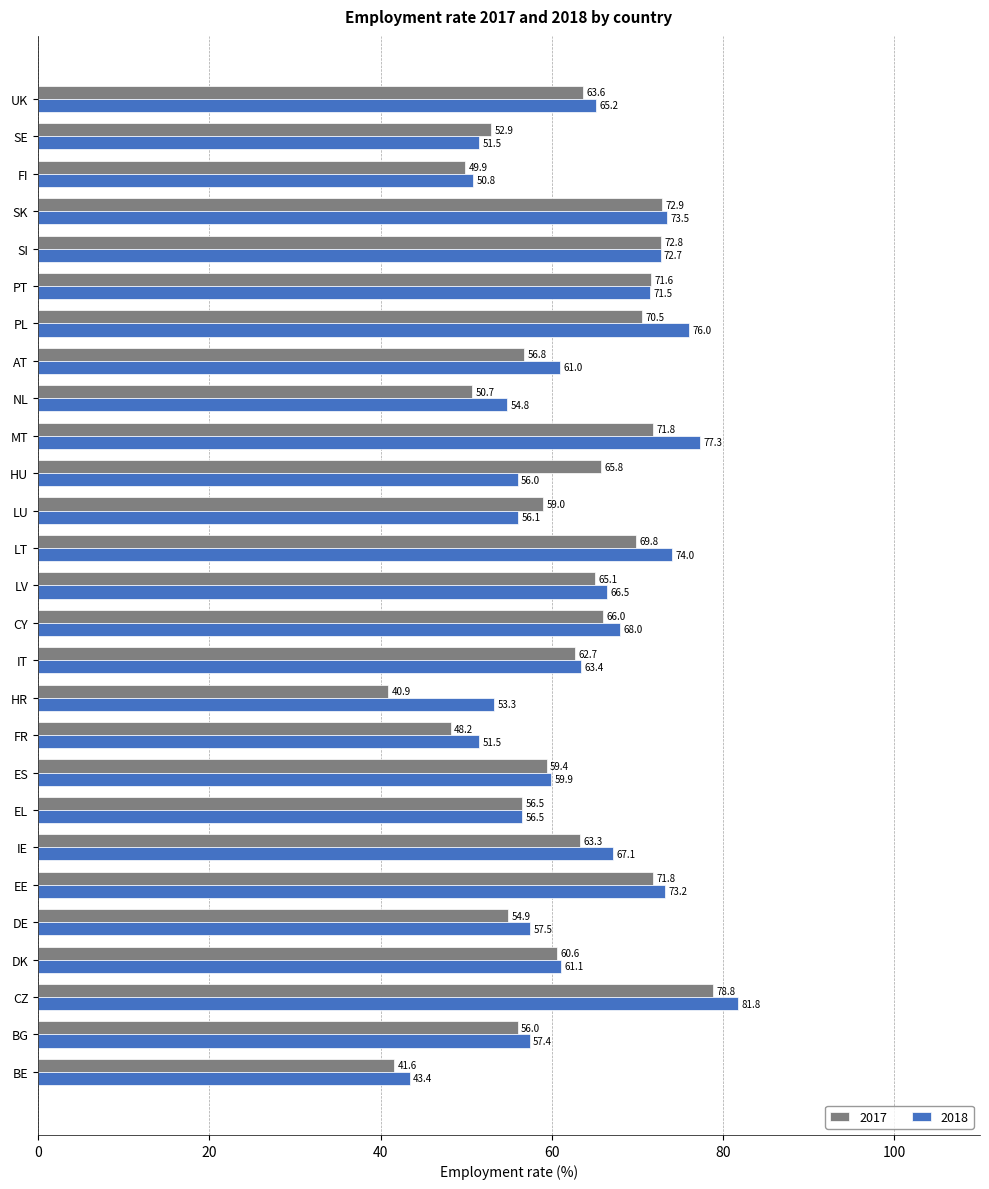

Rank the series by their maximum value, from highest to lowest.

2018, 2017